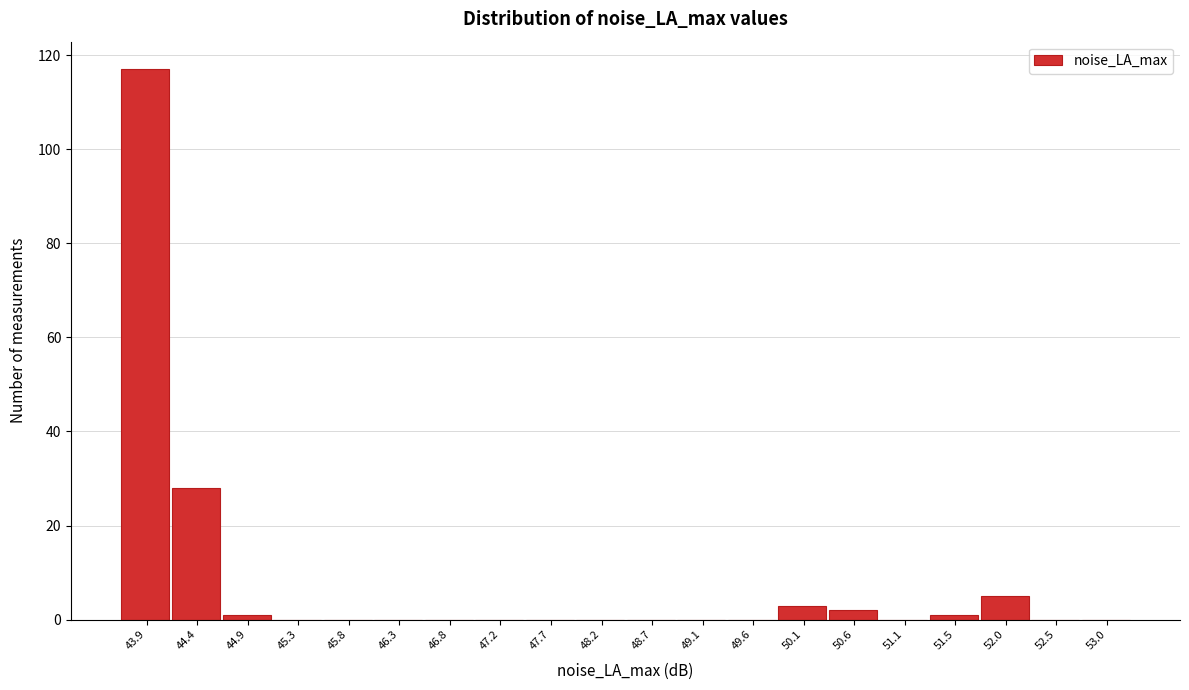

Reading right to left, transcribe all the data shown in this chart.

53.0=0	52.5=0	52.0=5	51.5=1	51.1=0	50.6=2	50.1=3	49.6=0	49.1=0	48.7=0	48.2=0	47.7=0	47.2=0	46.8=0	46.3=0	45.8=0	45.3=0	44.9=1	44.4=28	43.9=117